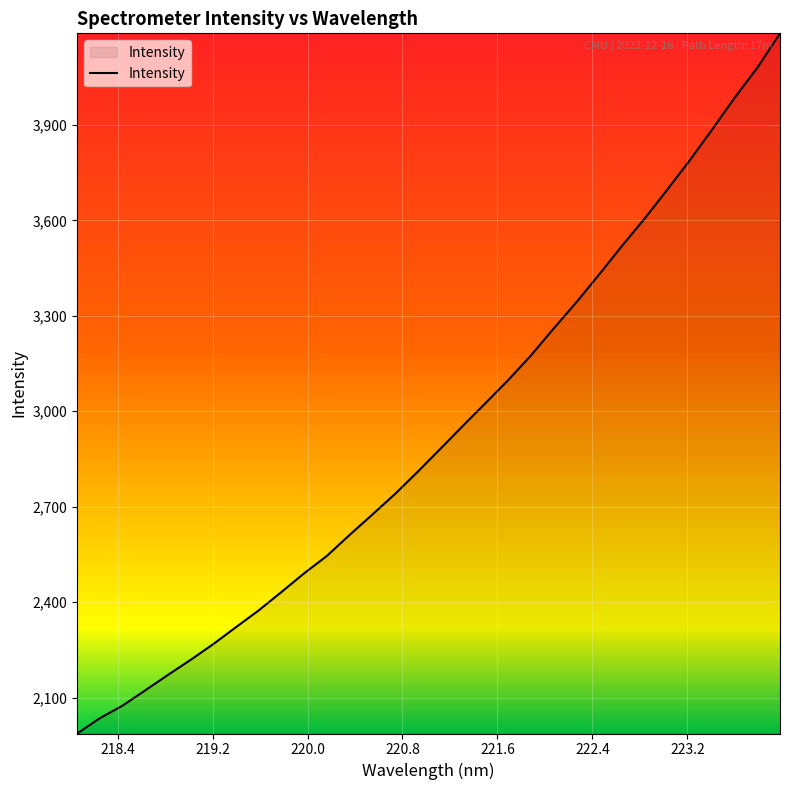

What is the difference between the maximum and minimum values?

2200.4